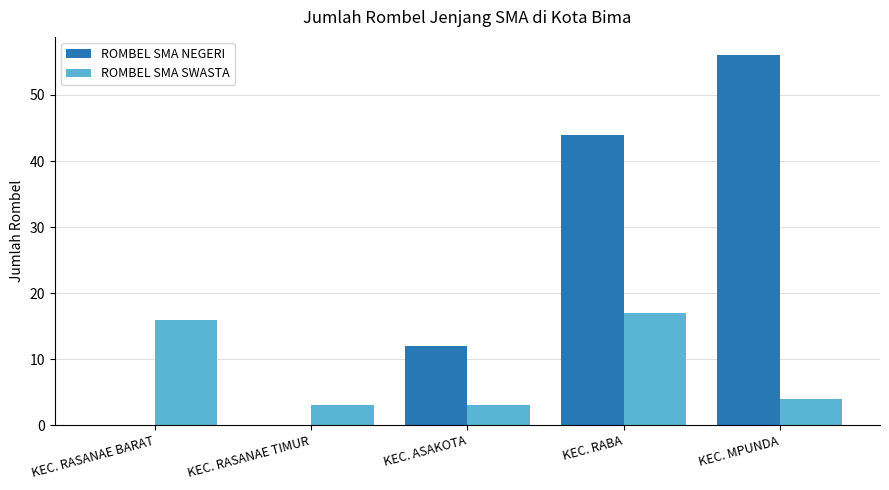

Which series has the largest total across all categories?

ROMBEL SMA NEGERI